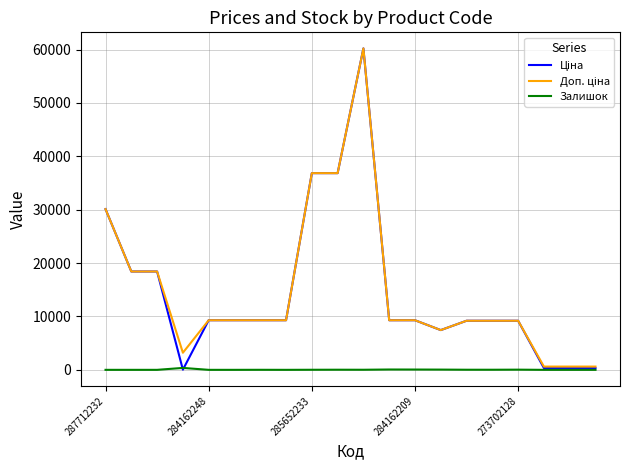

Where does the Ціна series first go above 9290?

287712232